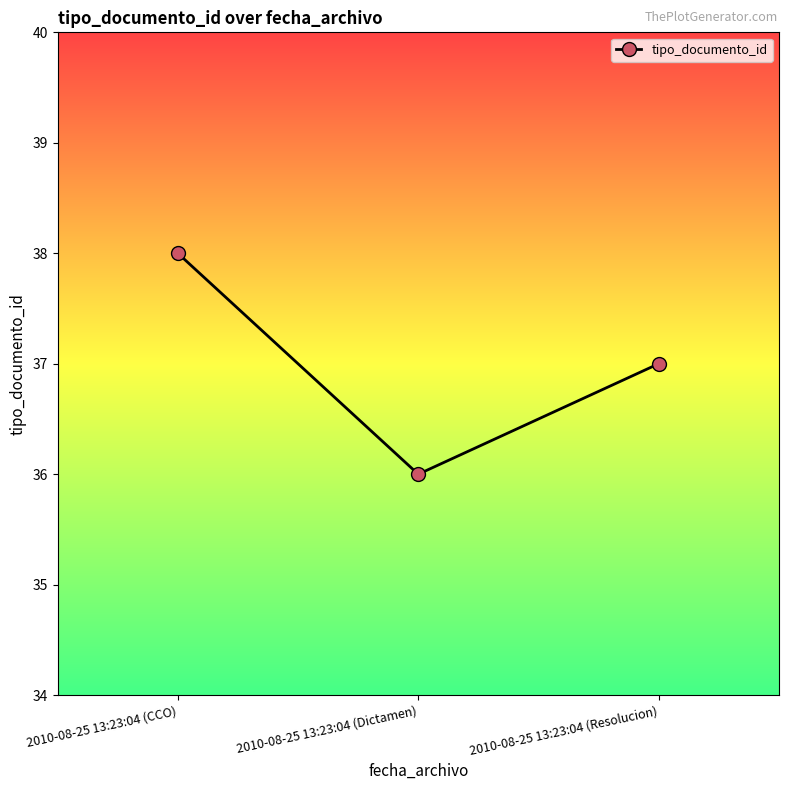

What is the maximum value shown in the chart?

38